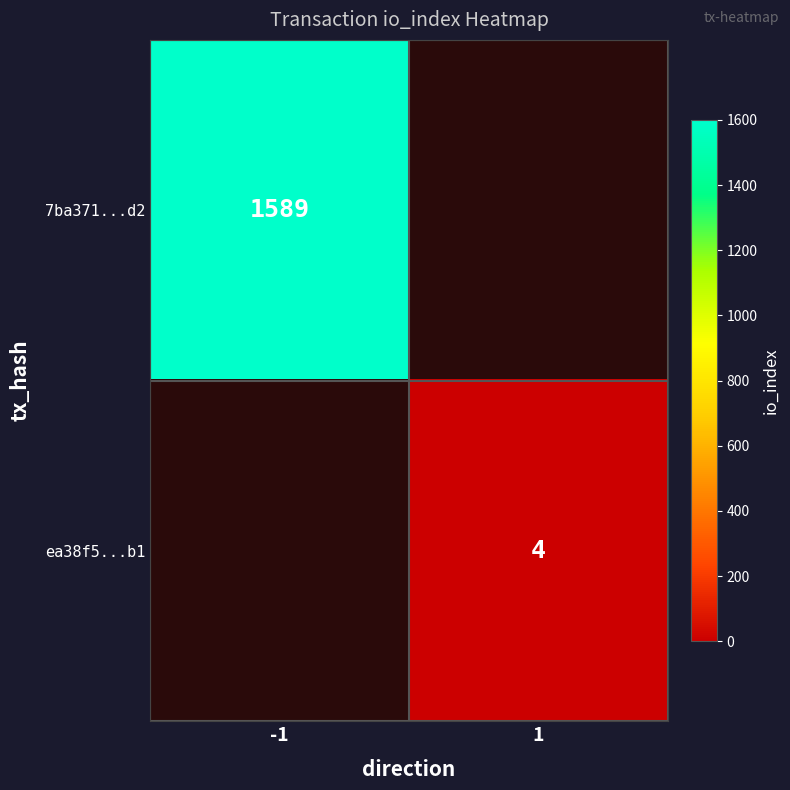

At how many categories does at least one series exceed 1020?

1